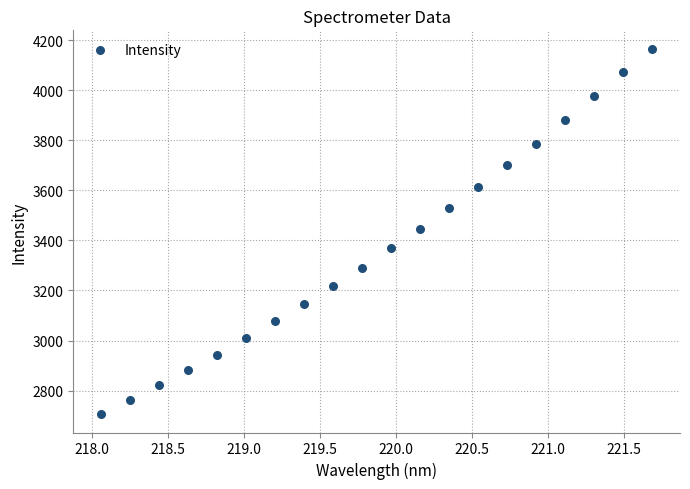

What is the range of X values (max minus min)?

3.6